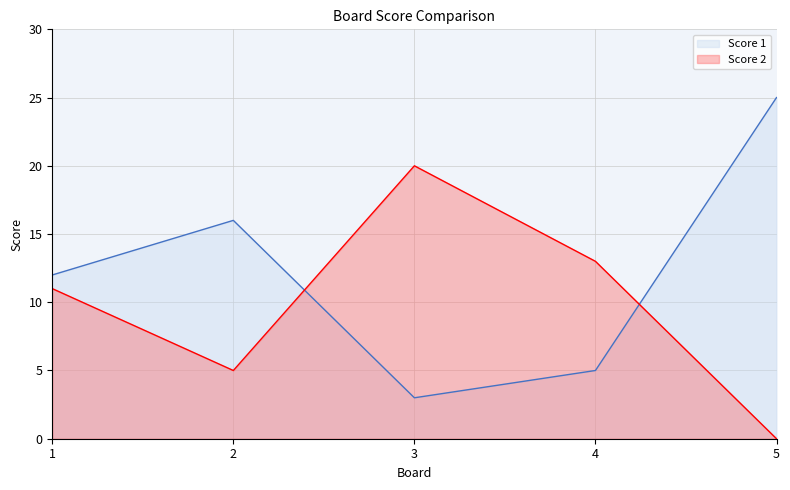

At how many categories does at least one series exceed 5?

5